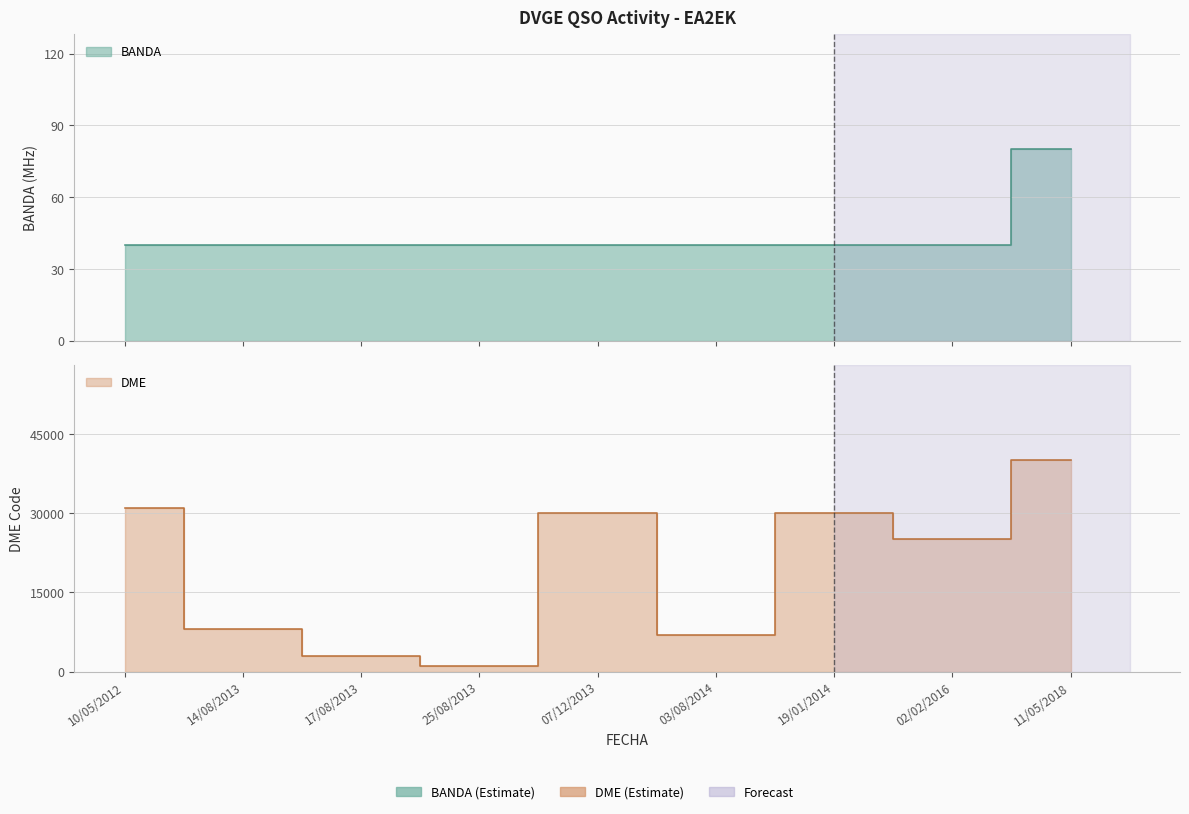

What is the difference between the highest and lowest values at 11/05/2018?

39971